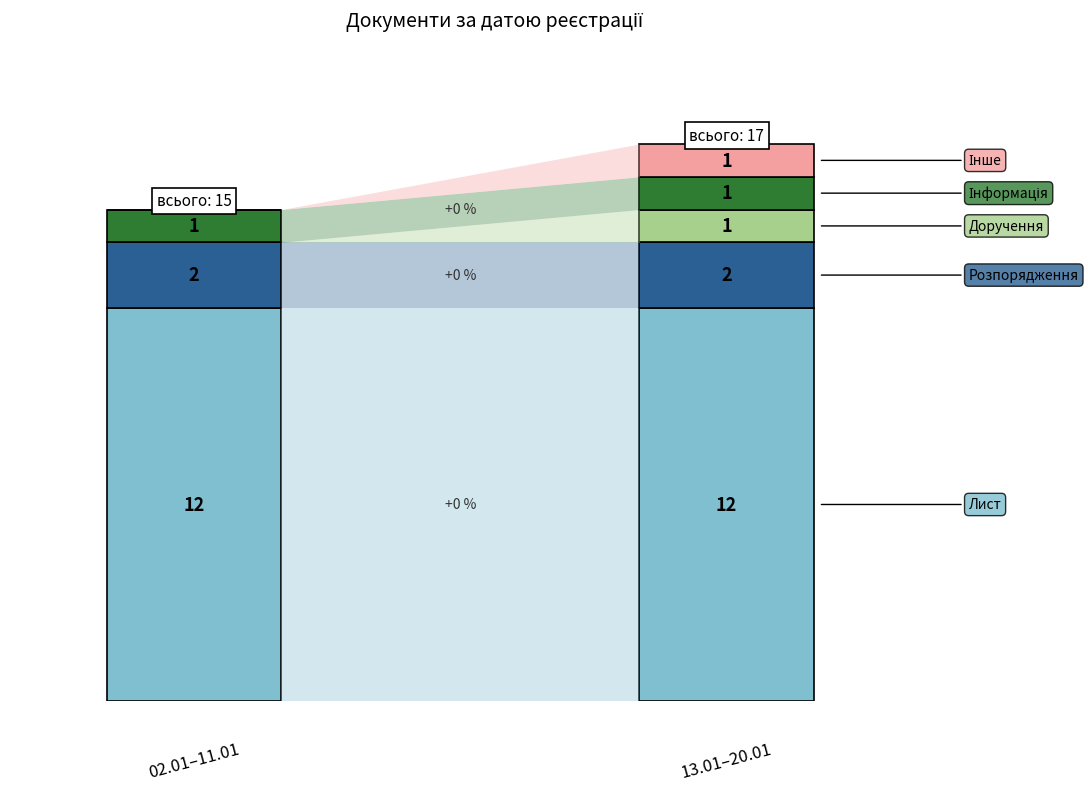

What are all the series names shown in the legend?

Лист, Розпорядження, Доручення, Інформація, Інше